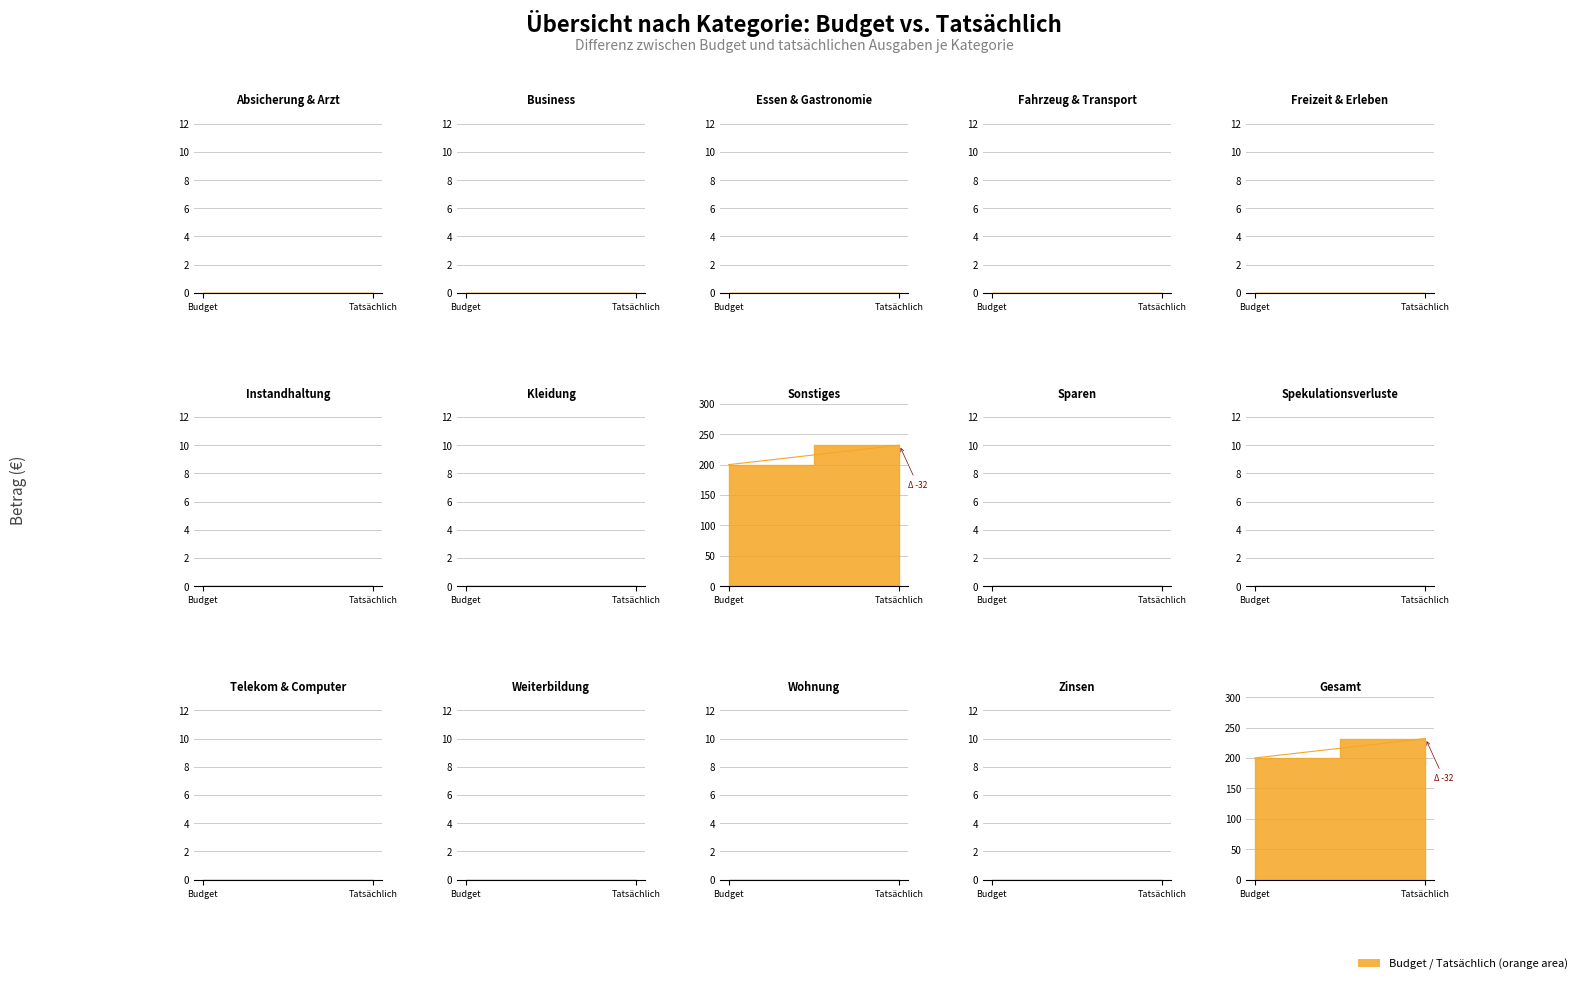

True or false: Tatsächlich has a value of -86 at Differenz.

False